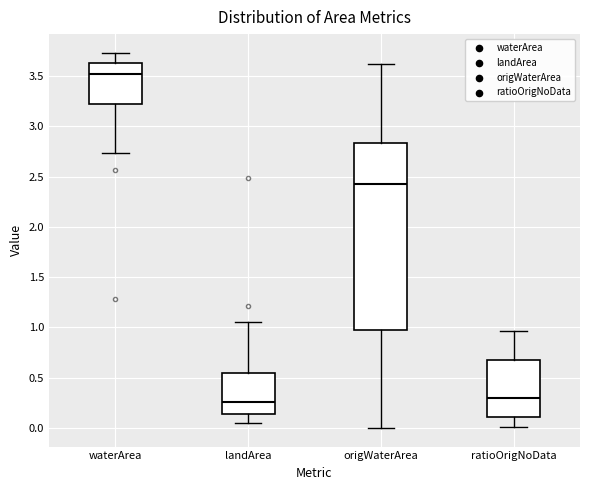

Comparing the boxes themselves (not the whiskers), which one is the tallest?

origWaterArea